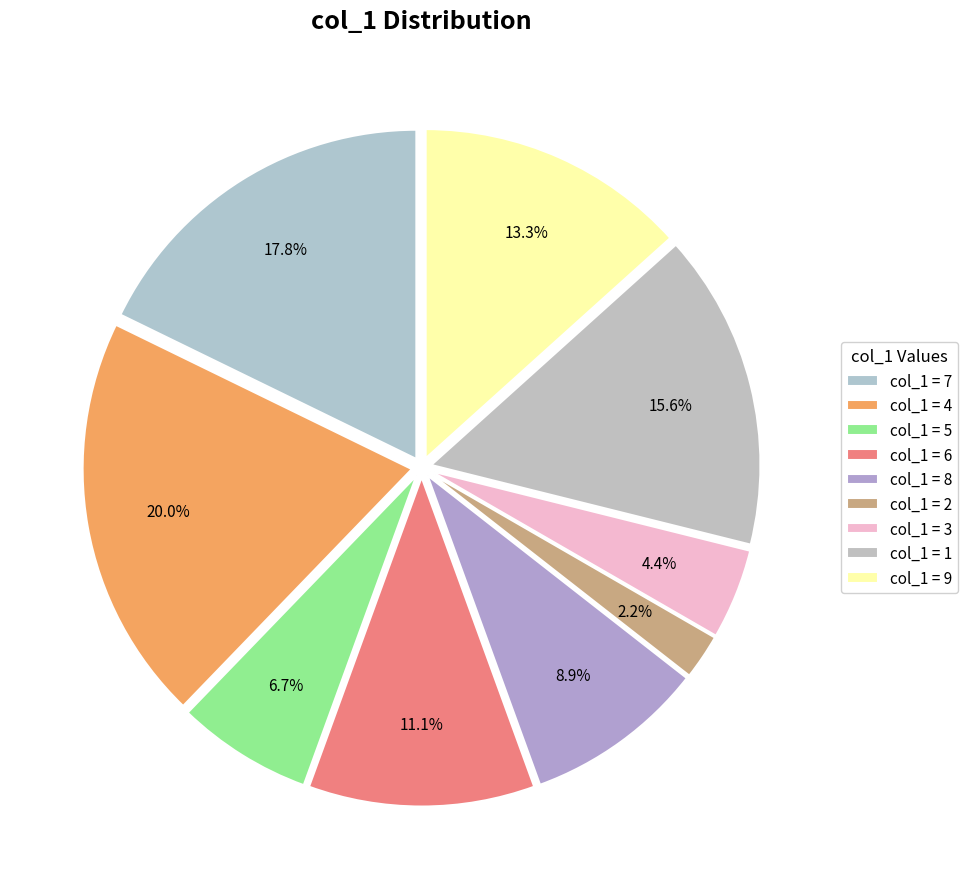

To the nearest percent, what is the difference between the largest and smallest slice percentages?

18%